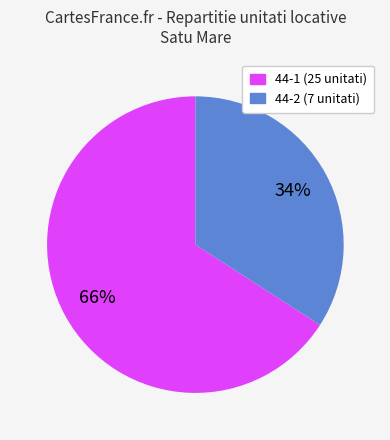

Between 44-1 (25 unitati) and 44-2 (7 unitati), which is larger?

44-1 (25 unitati)